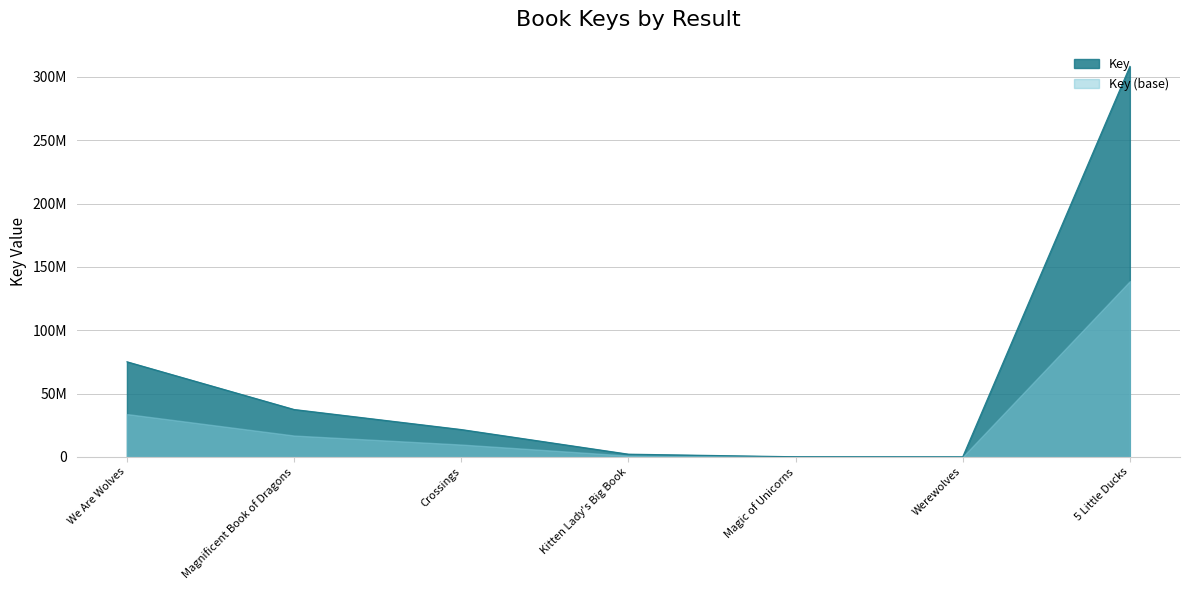

What is the value of the 2nd point from the left?

37415162